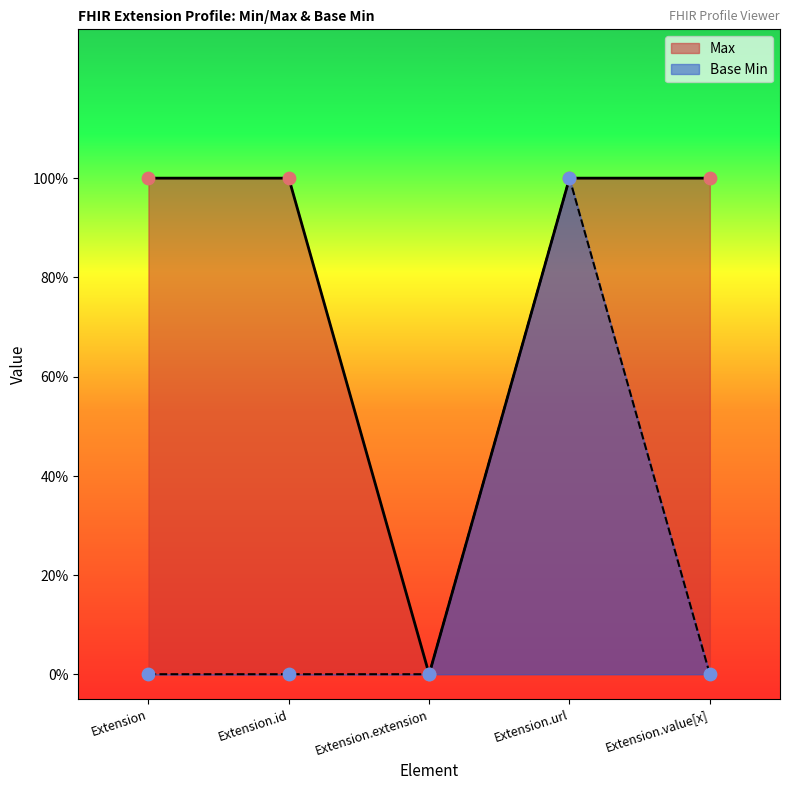

Which series contains the highest Y value?

Max